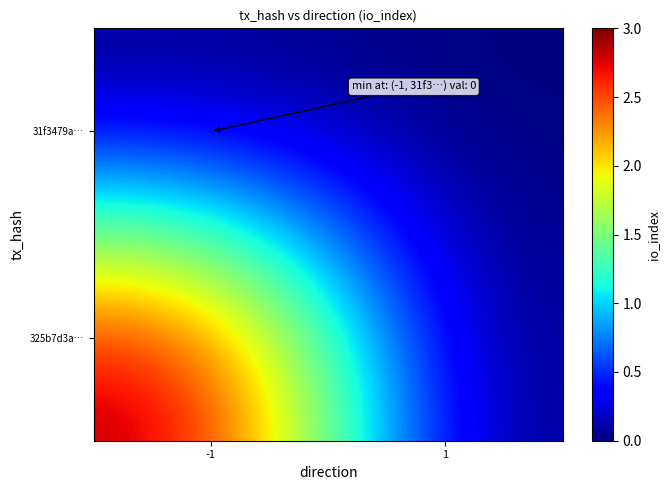

How many distinct data groups are displayed?

2